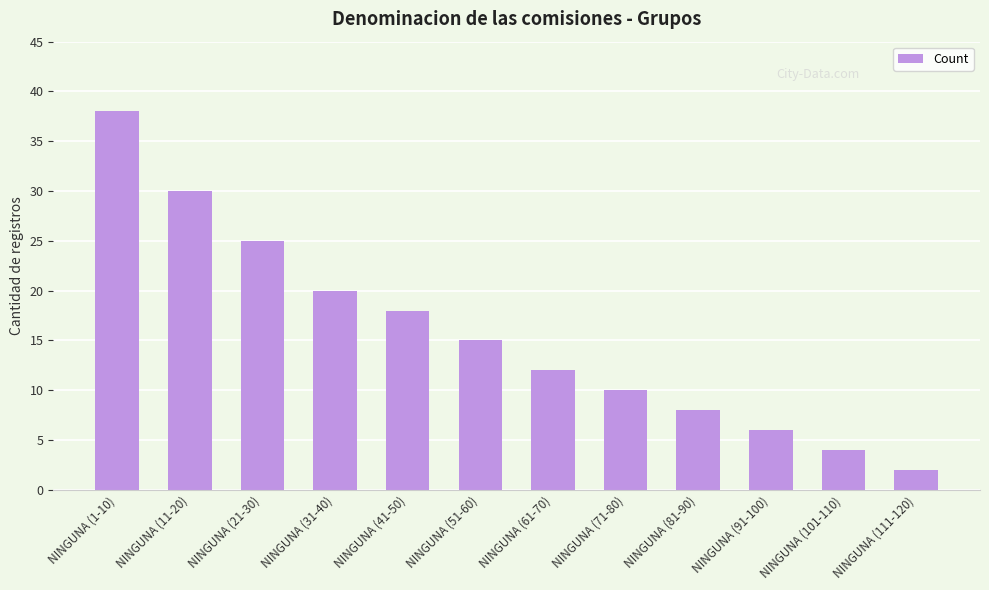

What is the value of the 7th bar from the left?

12